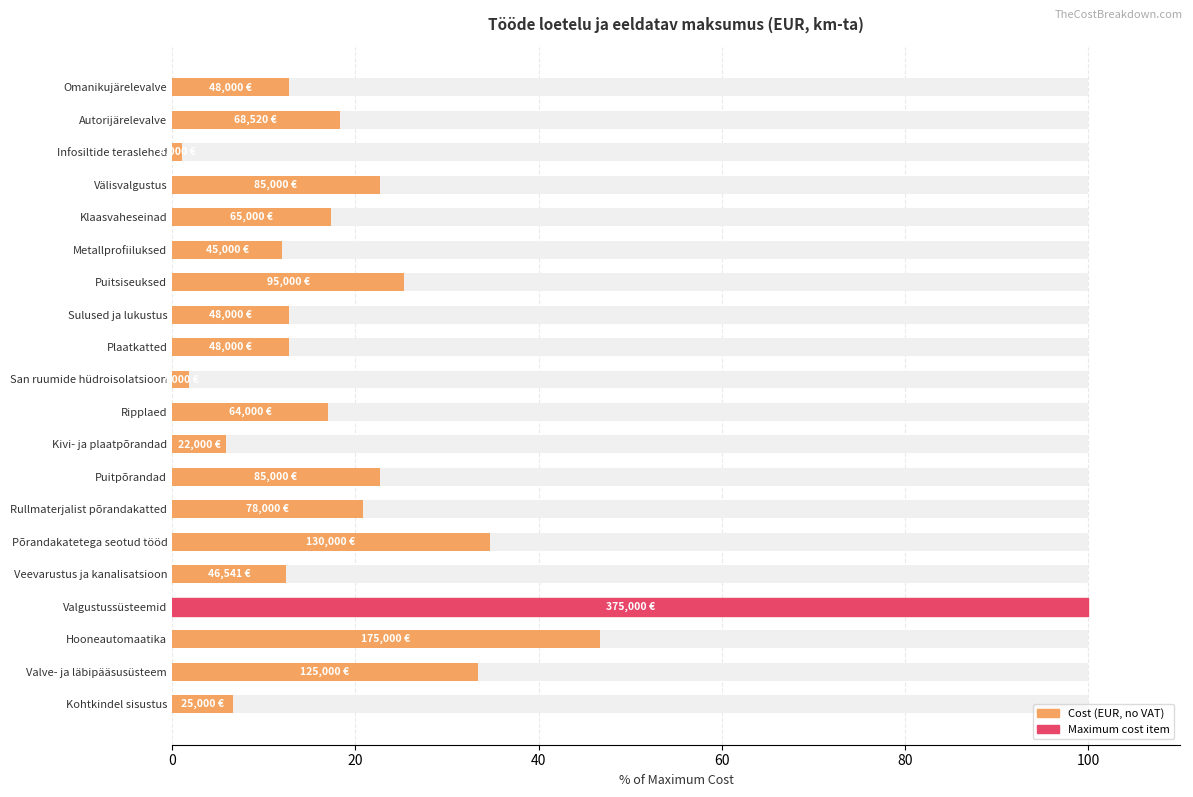

Is it true that the value at Valve- ja läbipääsusüsteem is 33.3?

True